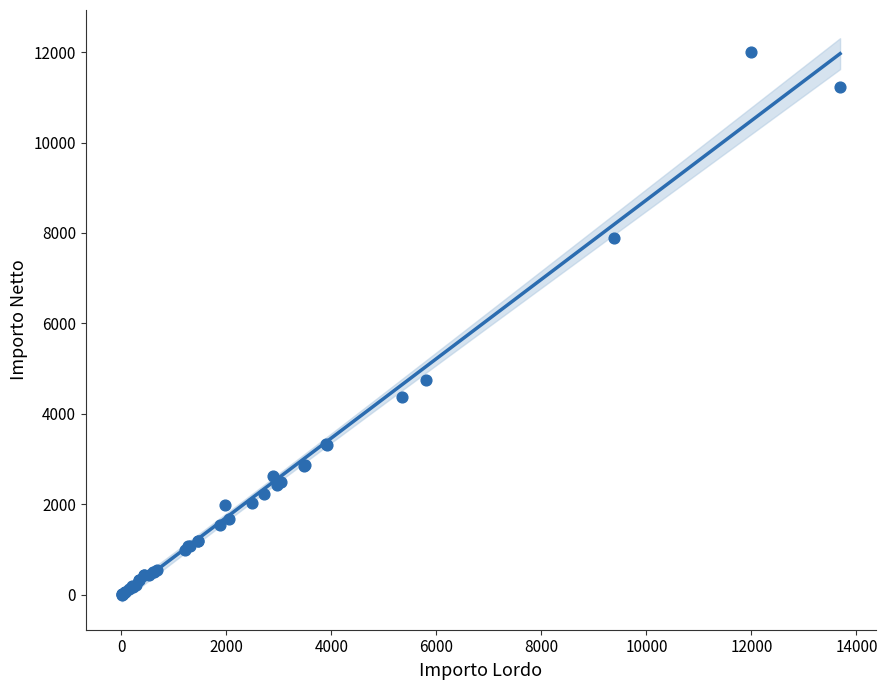

What Y value in the scatter plot is closest to 6003?

4751.7